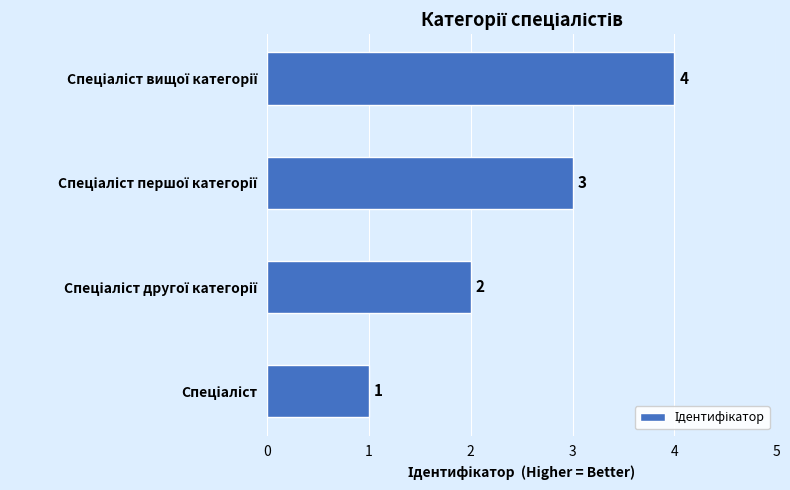

How many values are between 2 and 4?

3